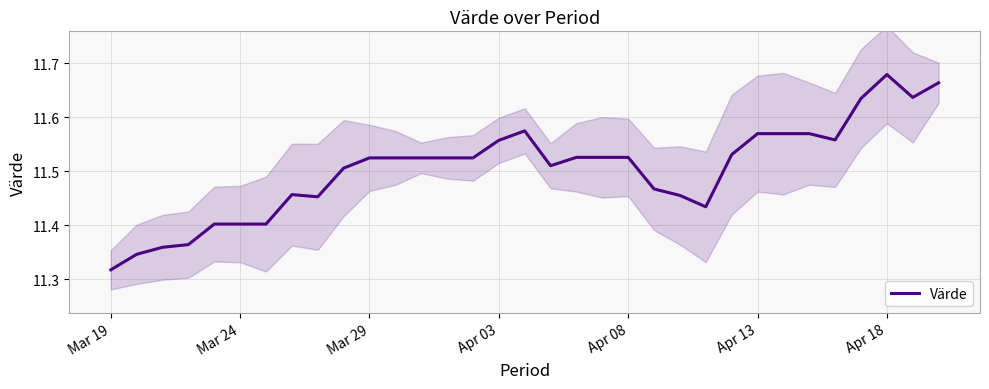

What is the value of the 7th point from the left?

11.4